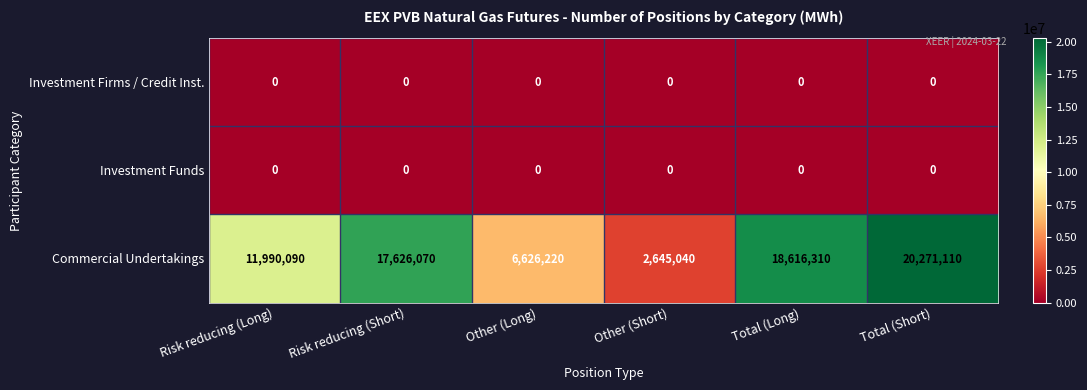

Which series changed the most between Risk reducing (Short) and Other (Long)?

Commercial Undertakings